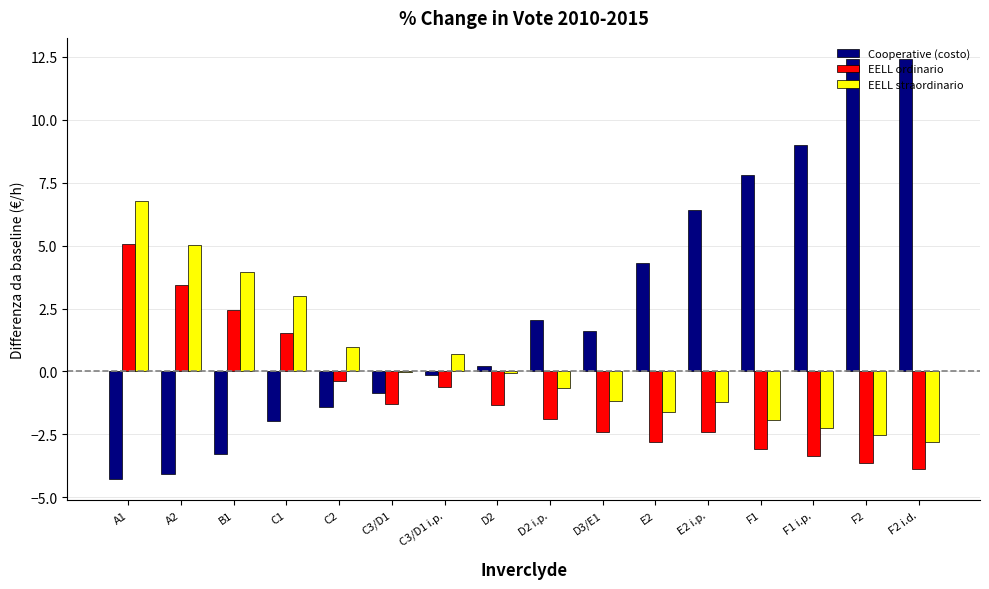

The EELL ordinario series shows 1.5 at C1. True or false?

True